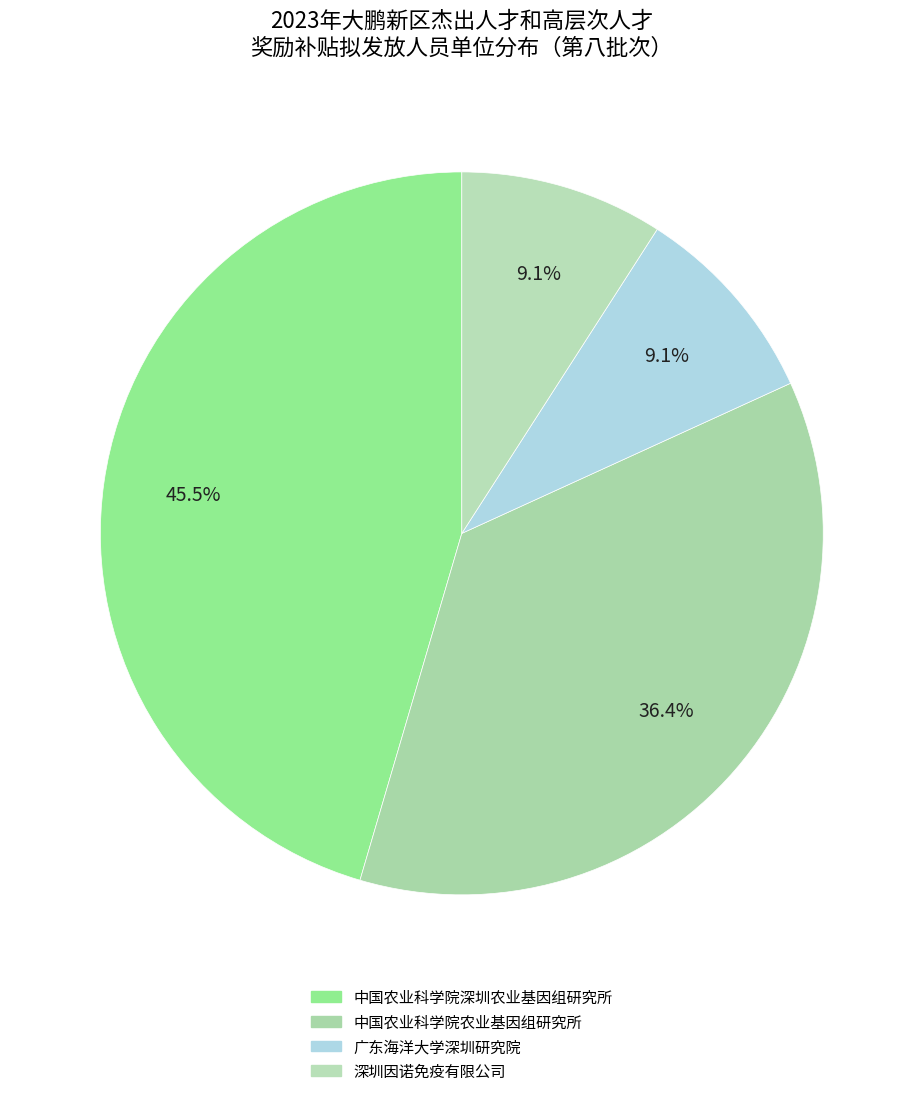

How many slices are in this pie chart?

4